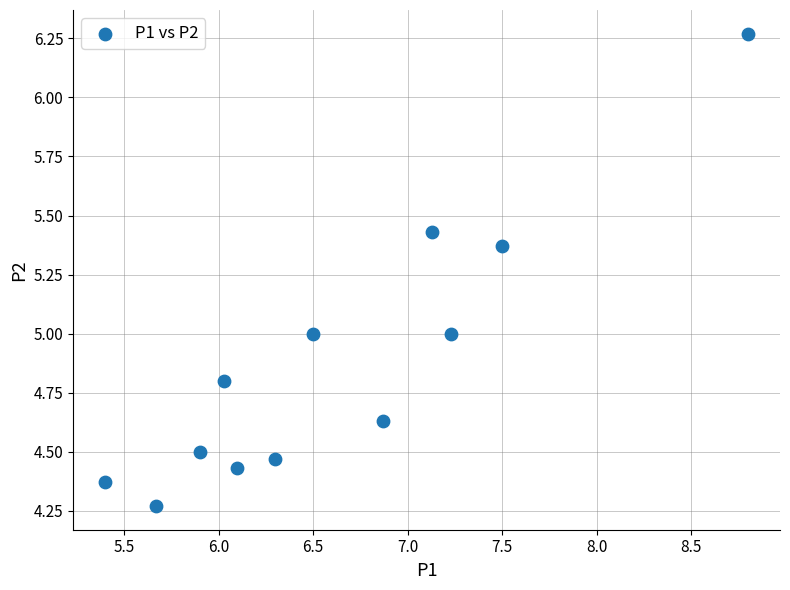

What is the average Y value?

4.9